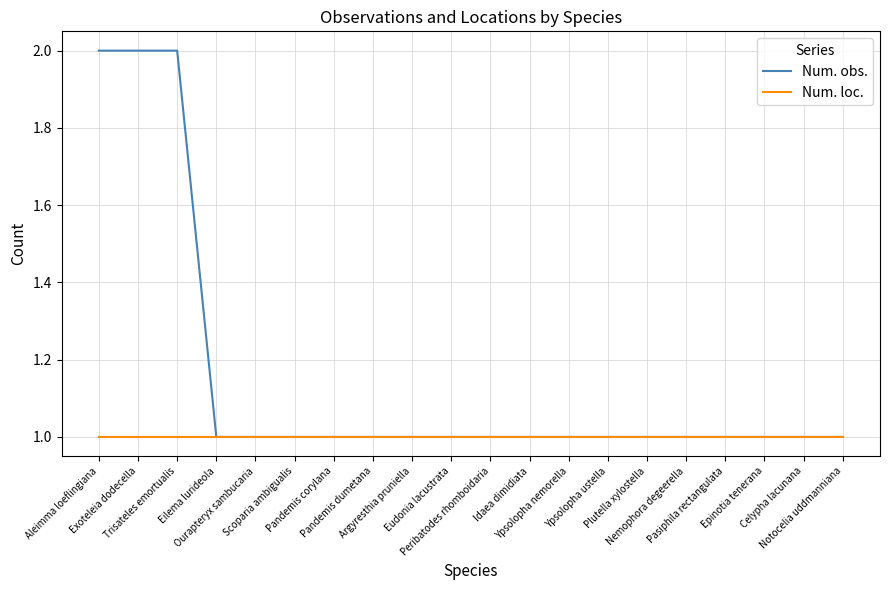

What are all the series names shown in the legend?

Num. obs., Num. loc.